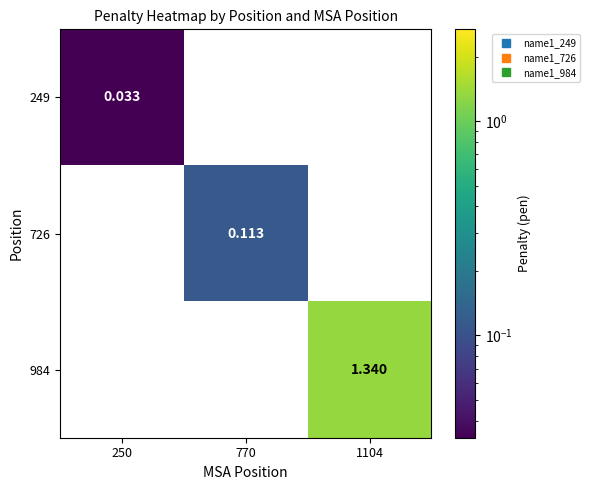

Is the value of 984 at 770 greater than the value of 726 at 770?

No